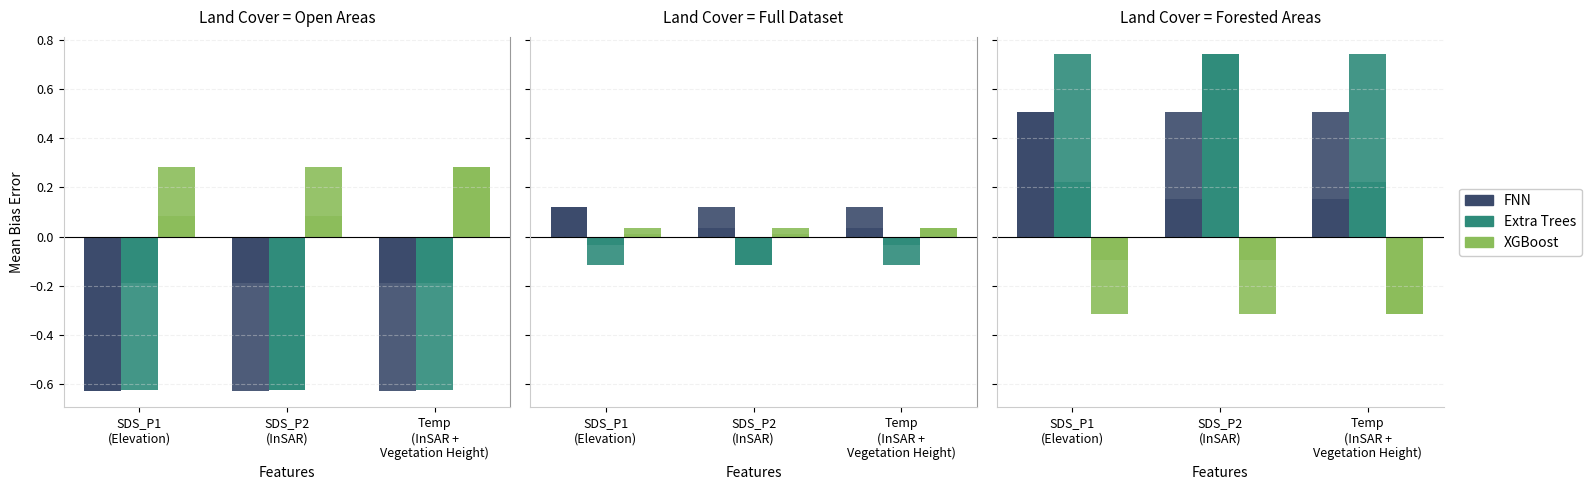

What is the value of the SDS_P1 bar at the 3rd from the left?

0.5